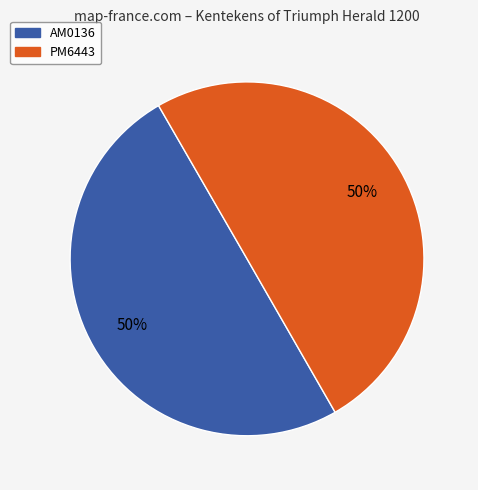

What percentage is the PM6443 slice, to the nearest percent?

50%